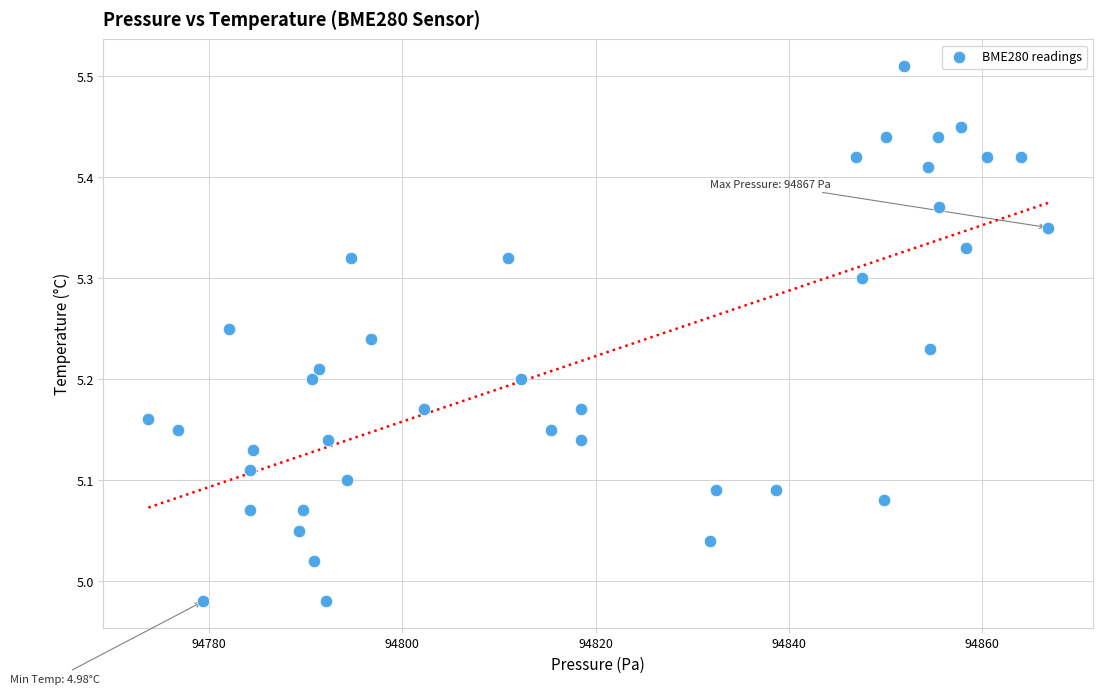

What is the range of X values (max minus min)?

93.0